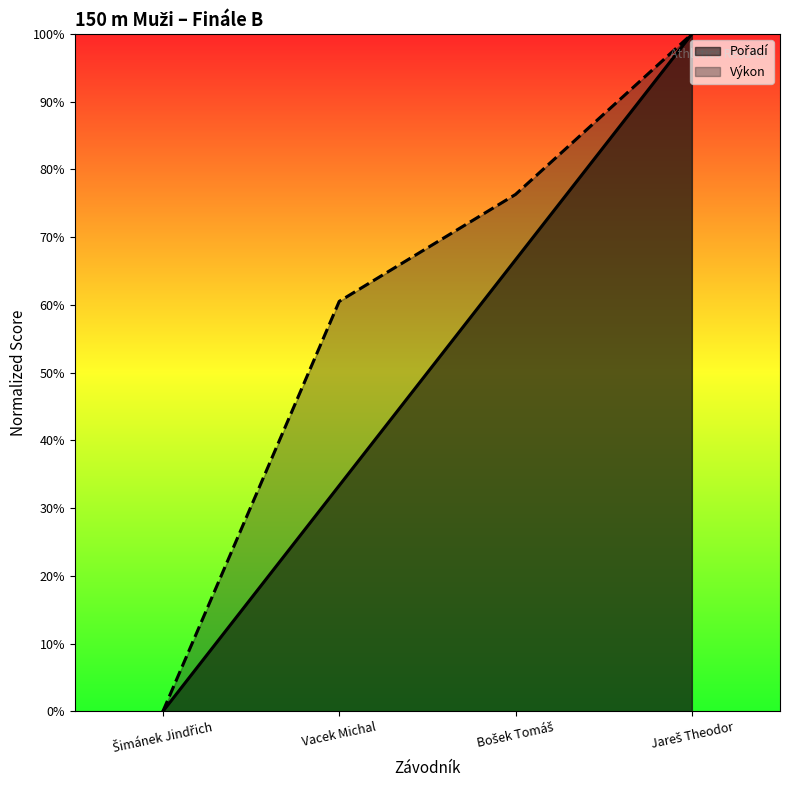

How many values in the Výkon series exceed 0?

3